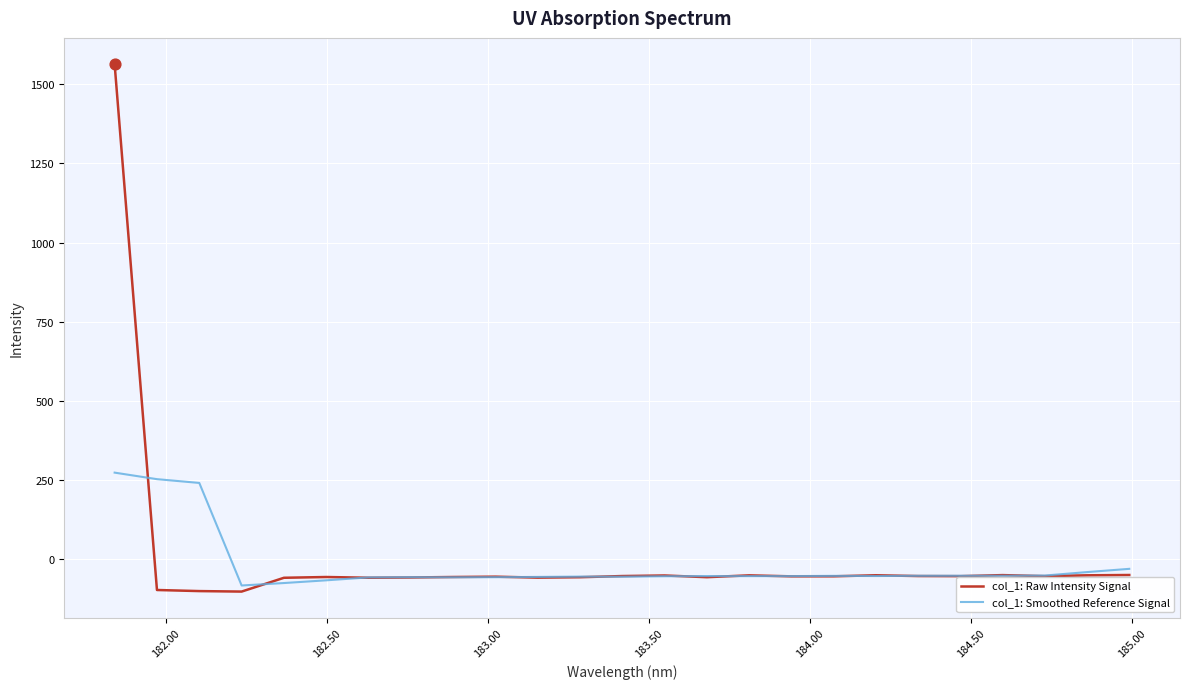

Rank the series by their maximum value, from highest to lowest.

col_1: Raw Intensity Signal, col_1: Smoothed Reference Signal